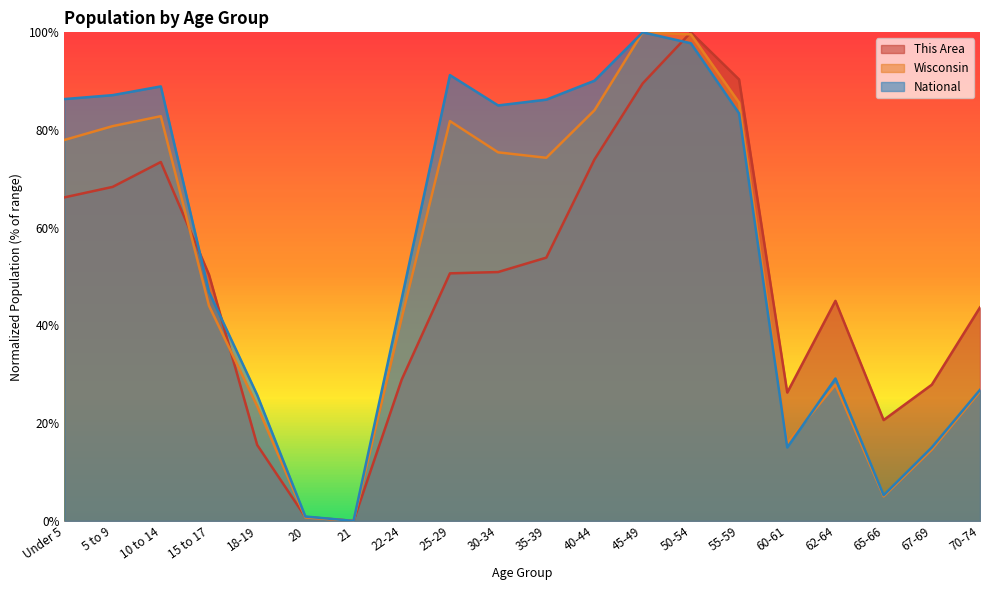

How many interior local peaks does the Wisconsin series have?

4